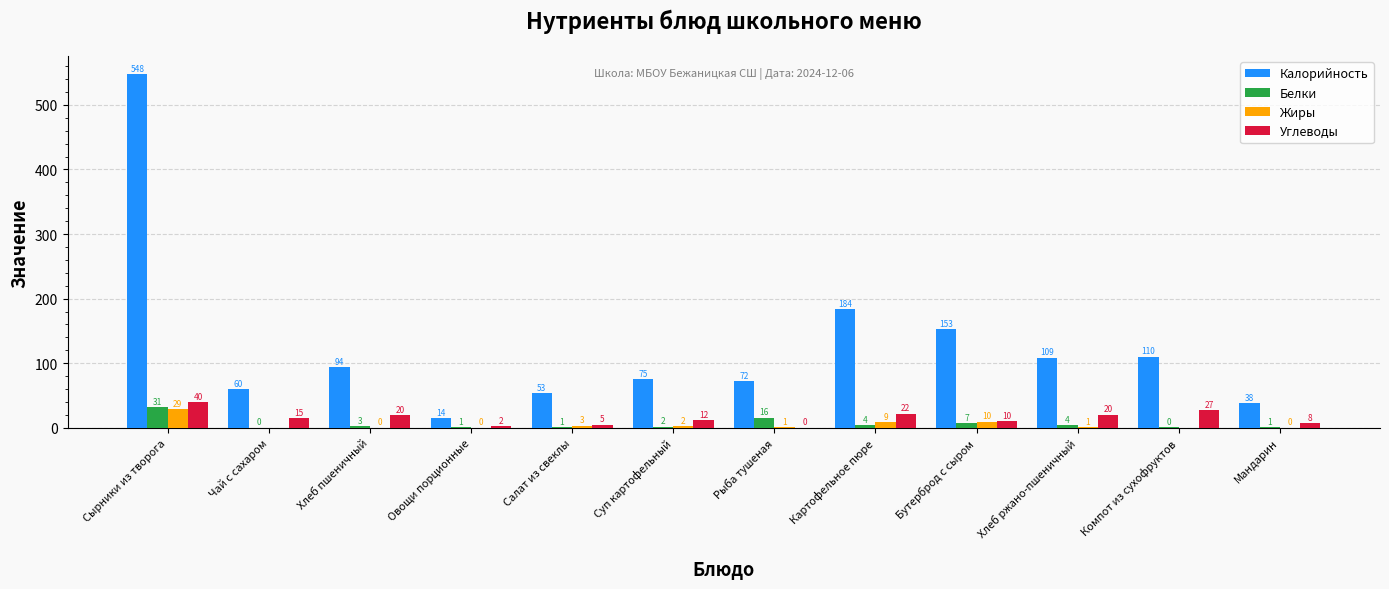

Which series has the largest total across all categories?

Калорийность